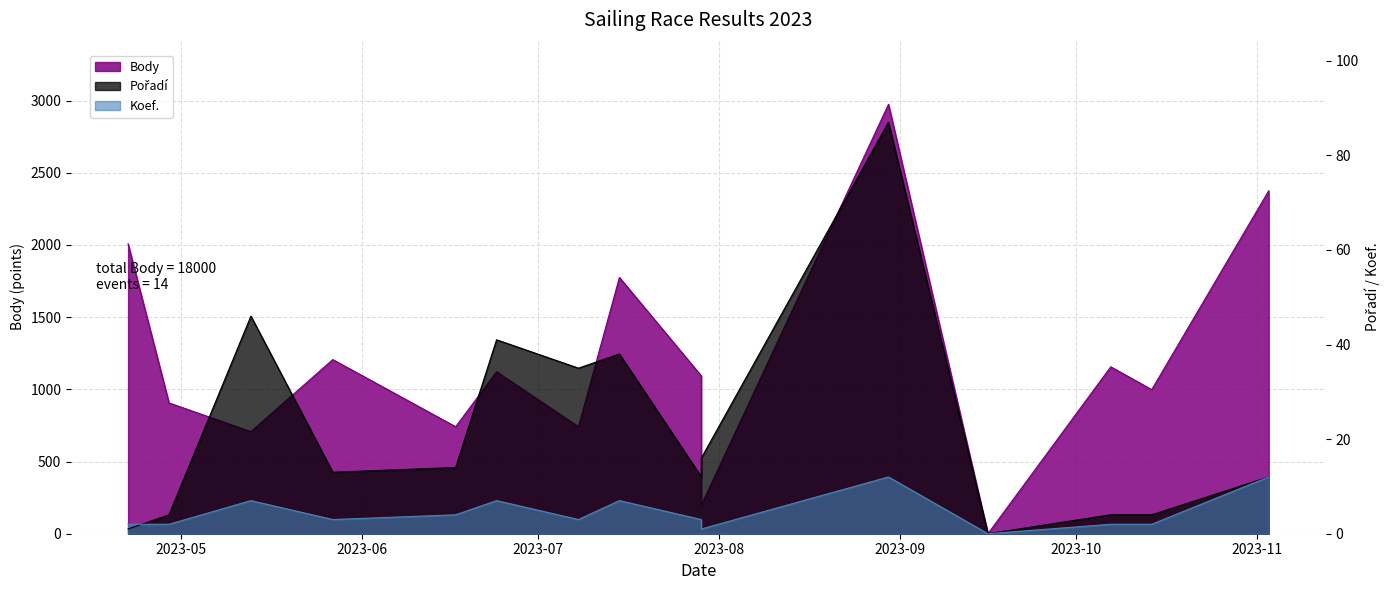

What is the sum of all Body values?

18000